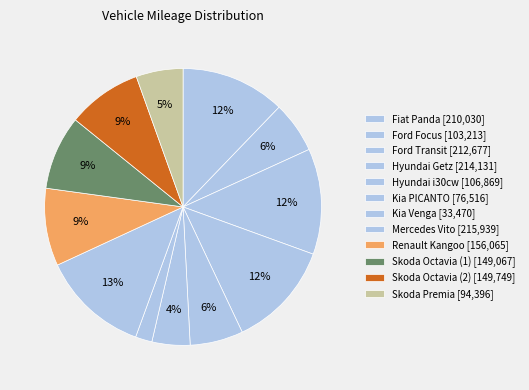

How many slices are in this pie chart?

12